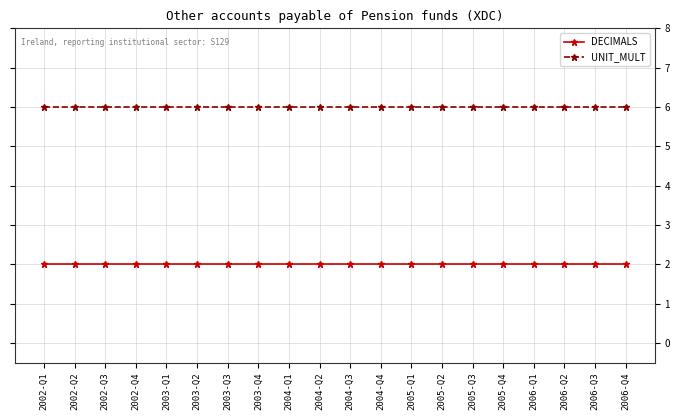

What is the lowest value of the DECIMALS series?

2